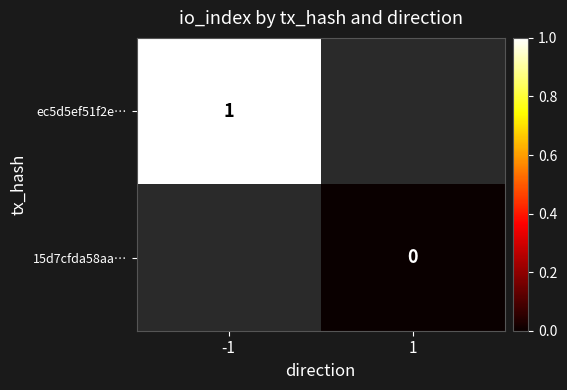

True or false: ec5d5ef51f2e… has a value of 2 at -1.

False